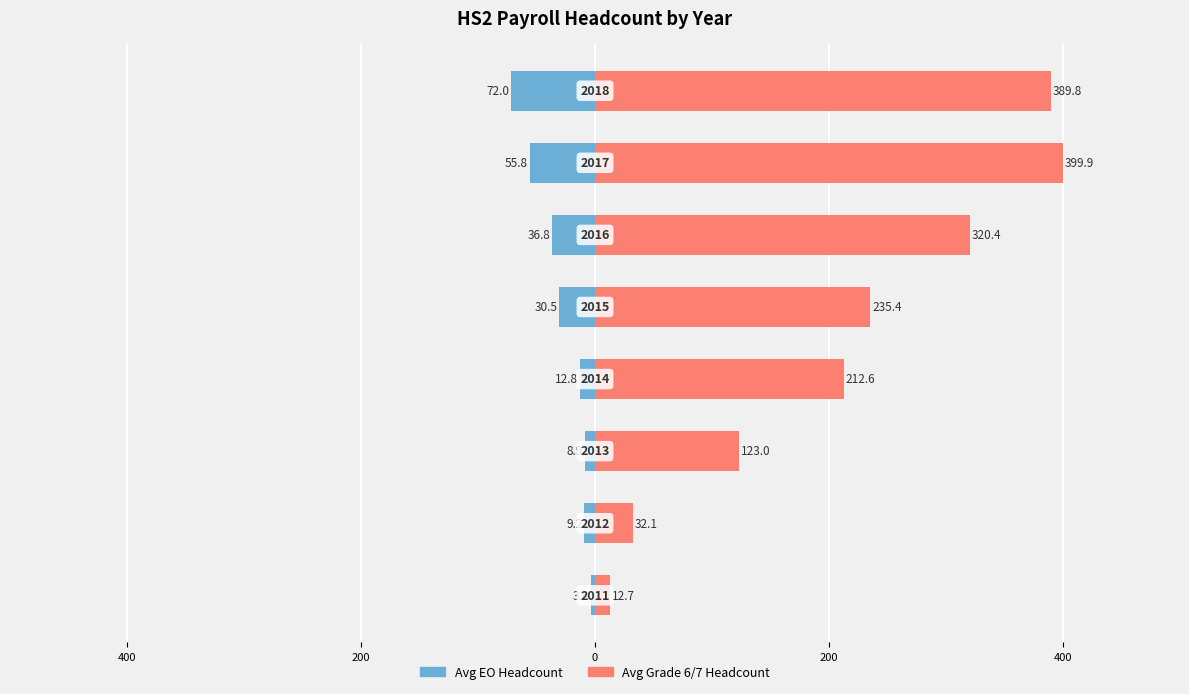

What is the difference between the second highest and second lowest values in the Avg EO Headcount series?

46.9